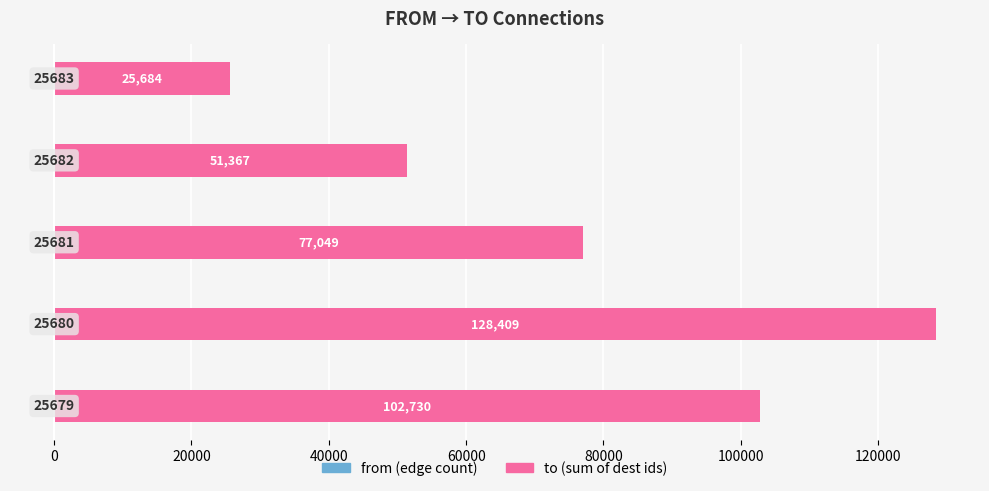

Reading right to left, what are all the values shown in this chart?

from (edge count): 60000=-1	40000=-2	20000=-3	0=-5	−20000=-4
to (sum of dest ids): 60000=25684	40000=51367	20000=77049	0=128409	−20000=102730